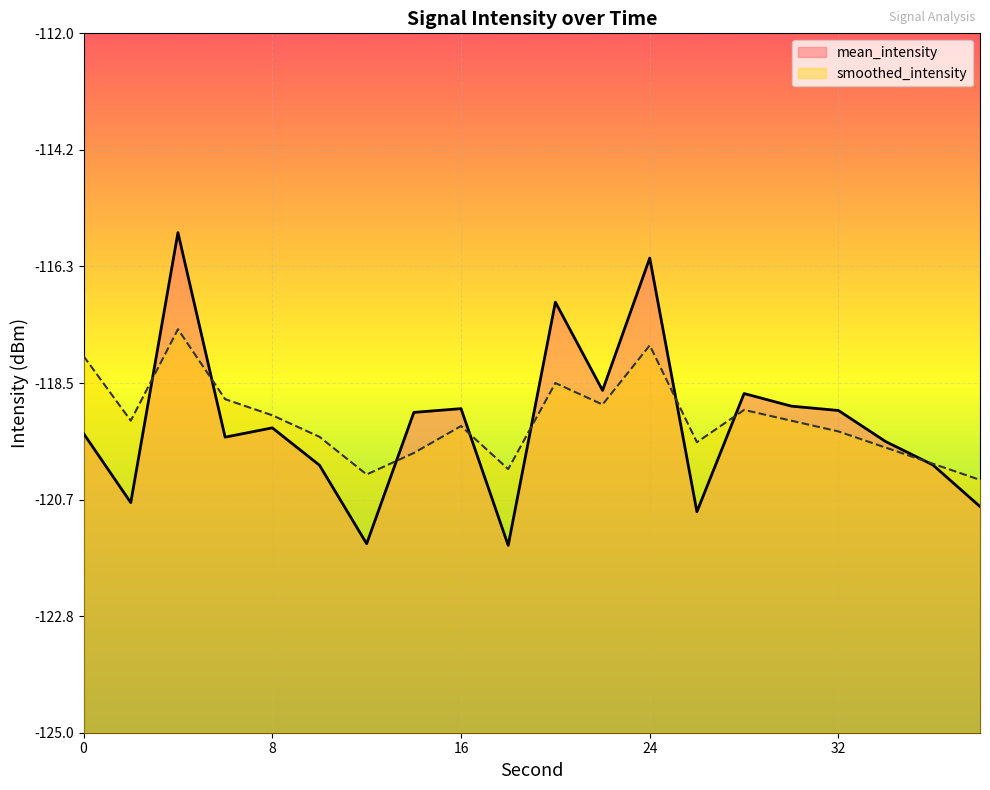

Reading right to left, list all the values displayed in this chart.

mean_intensity: -120.8	-120.0	-119.6	-119.0	-118.9	-118.7	-120.9	-116.2	-118.6	-117.0	-121.5	-119.0	-119.0	-121.5	-120.0	-119.3	-119.5	-115.7	-120.7	-119.4
smoothed_intensity: -120.3	-120.0	-119.7	-119.4	-119.2	-119.0	-119.6	-117.8	-118.9	-118.5	-120.1	-119.3	-119.8	-120.2	-119.5	-119.1	-118.8	-117.5	-119.2	-118.0